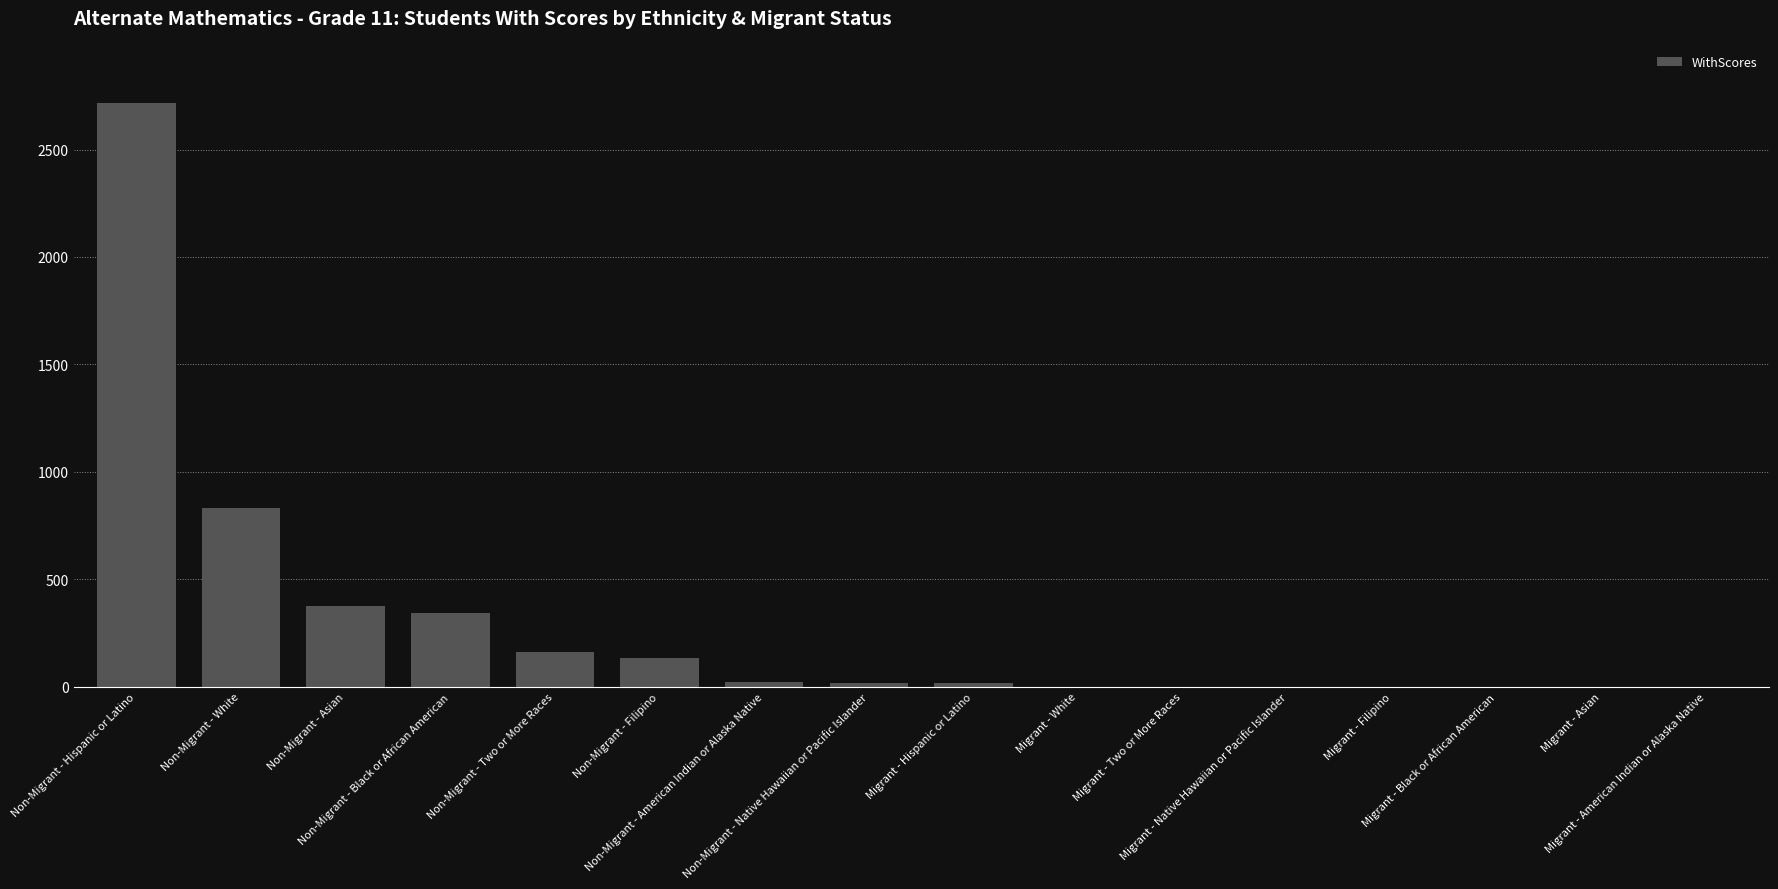

What is the maximum value shown in the chart?

2716